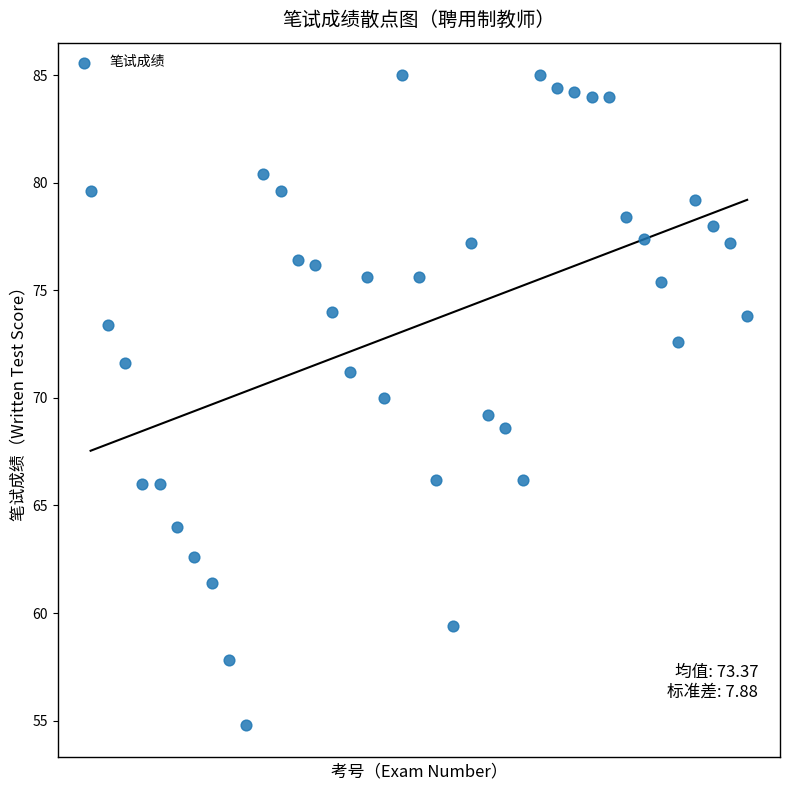

What is the range of Y values (max minus min)?

30.2